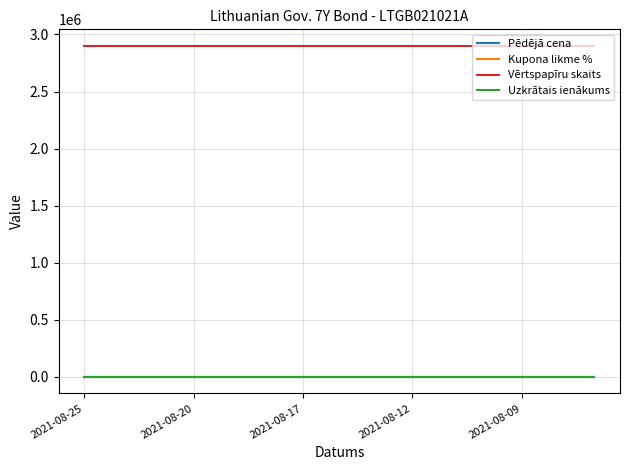

True or false: Kupona likme % and Vērtspapīru skaits cross at least once.

False